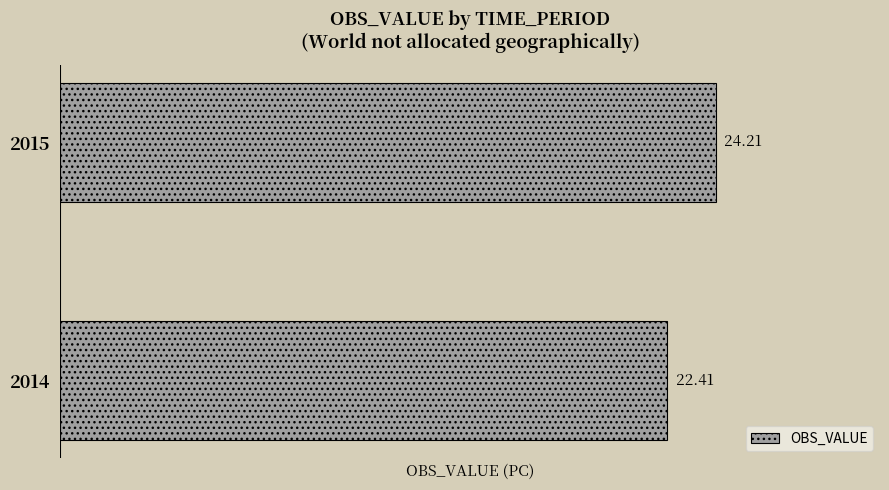

What is the difference between the maximum and minimum values?

1.8